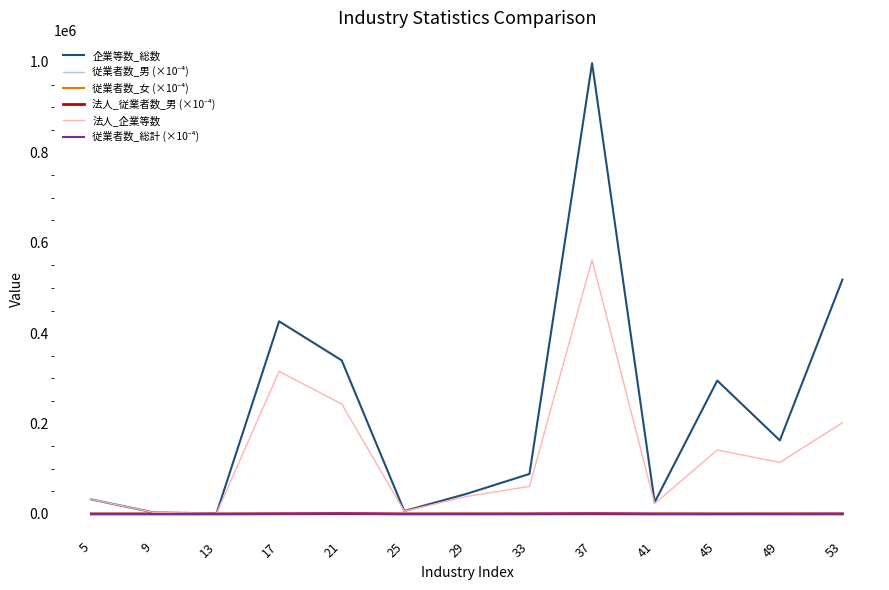

Between 13 and 53, which series saw the biggest shift?

企業等数_総数